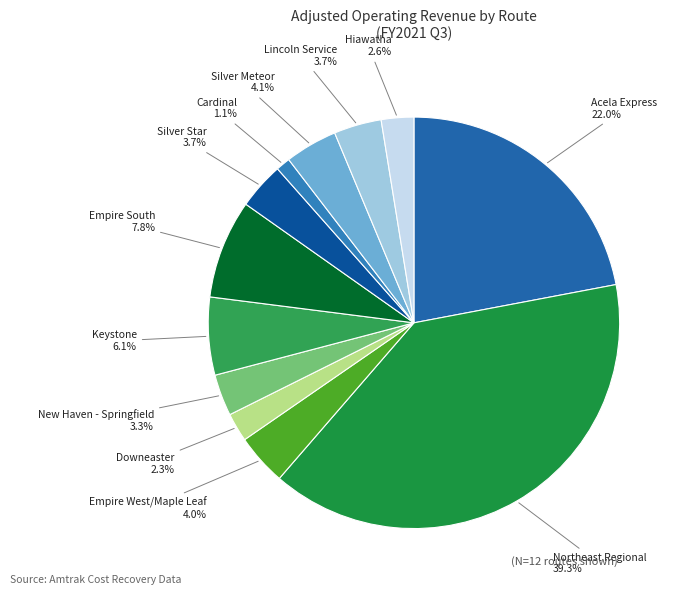

Count the number of slices in the pie.

12